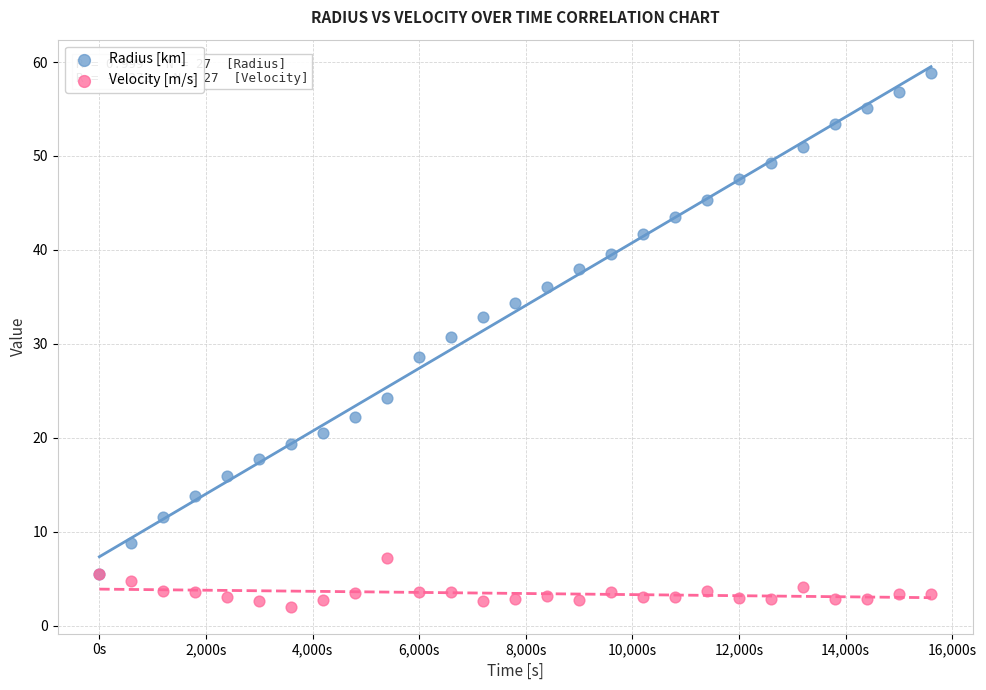

Across all series, what Y value is closest to 30?

30.7